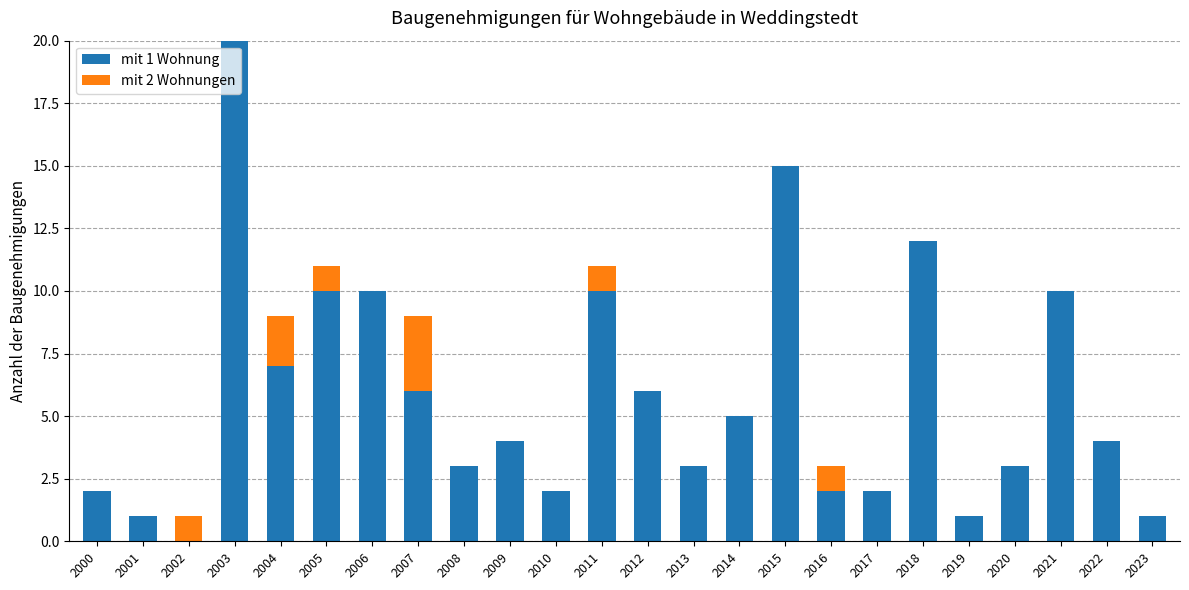

At which category is the sum across all series the highest?

2003